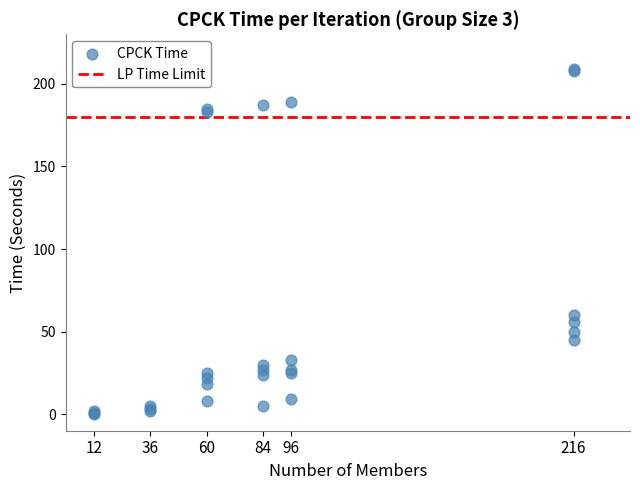

What Y value in the scatter plot is closest to 104?

60